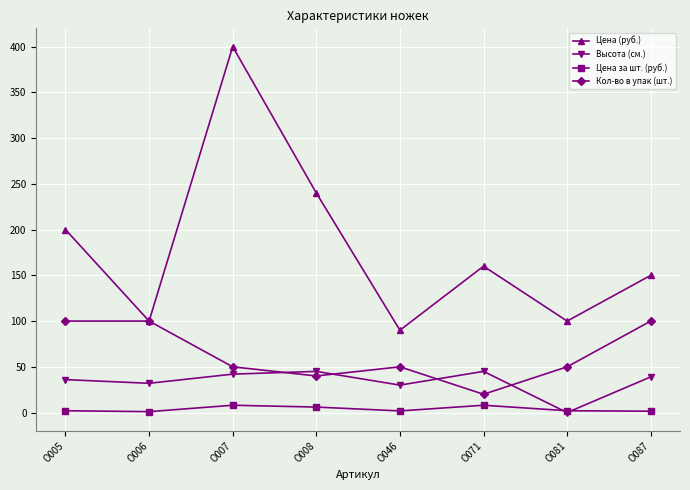

True or false: Цена за шт. (руб.) and Кол-во в упак (шт.) intersect in this chart.

False